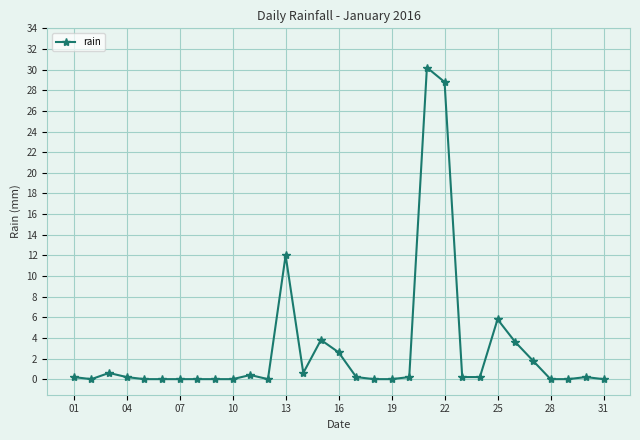

What is the average value?

3.0